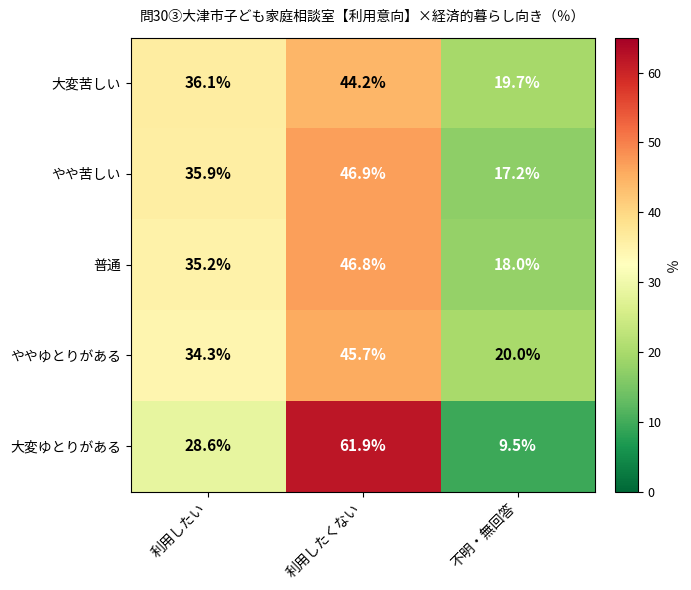

At which category is the sum across all series the highest?

利用したくない